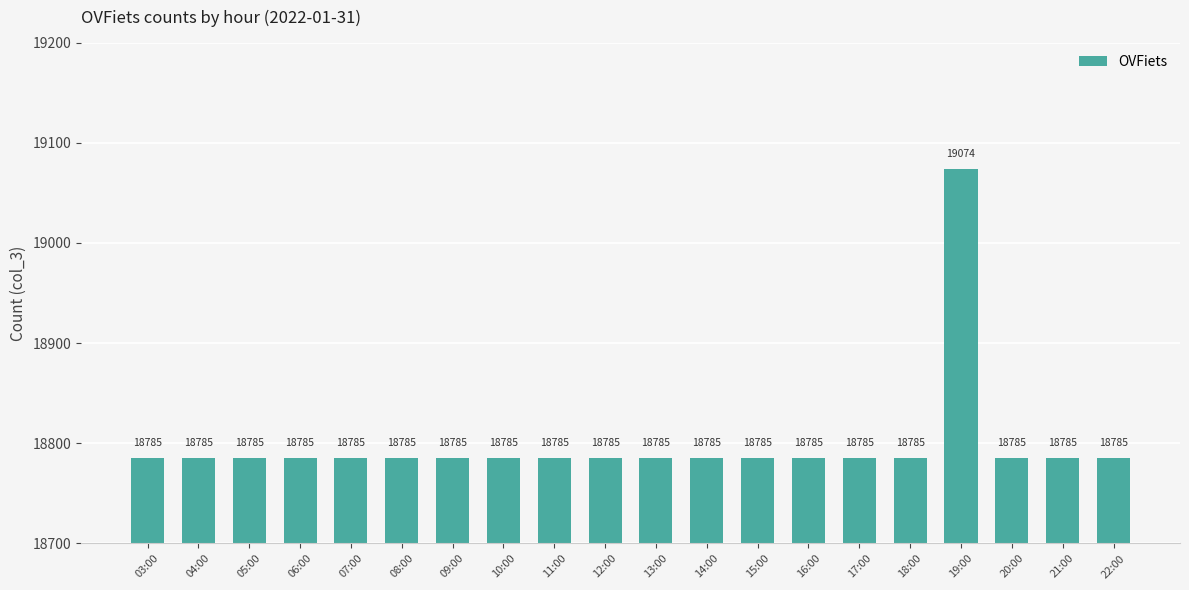

Count the number of data series in this chart.

1